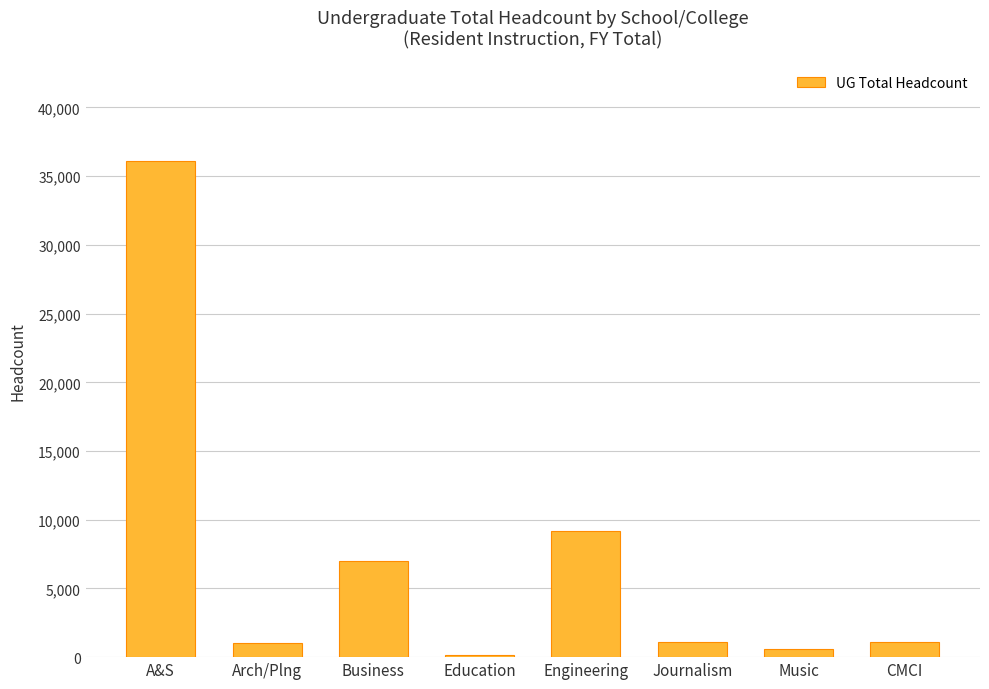

The chart shows a value of 1114 at CMCI. True or false?

True